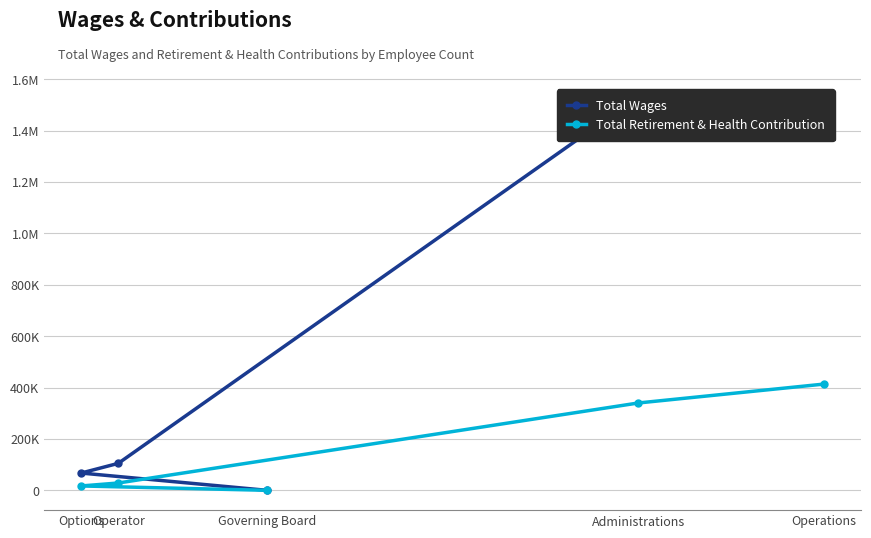

At which category is the sum across all series the highest?

Operations